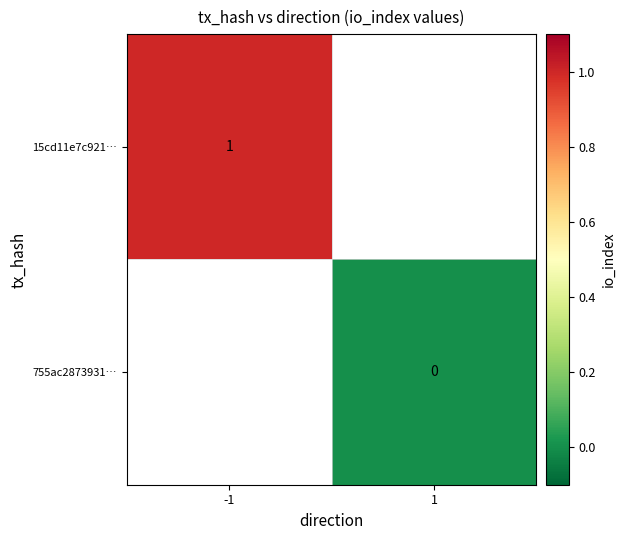

The 15cd11e7c921… series shows 0 at -1. True or false?

False